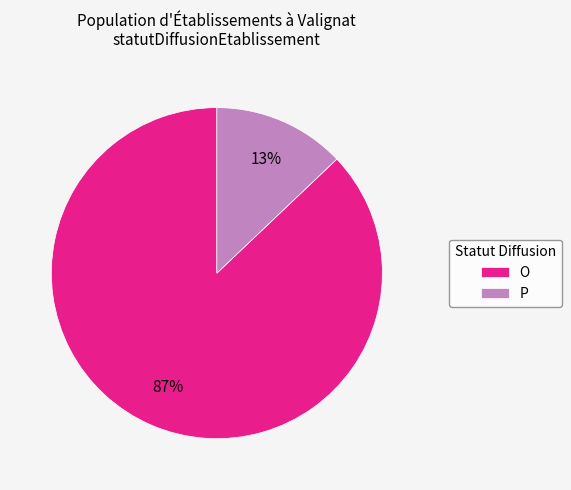

Count the number of slices in the pie.

2